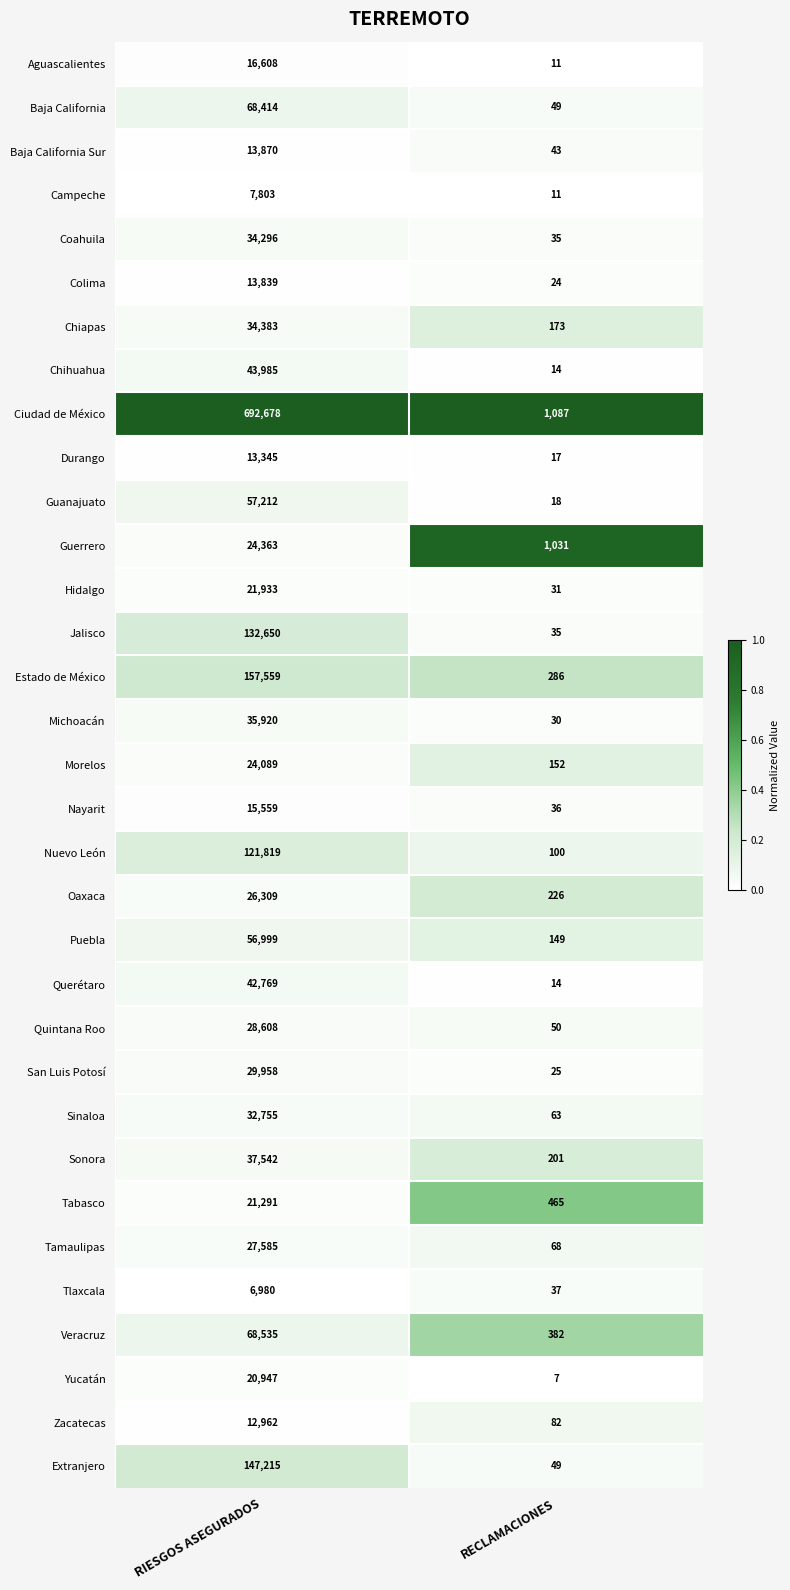

What is the difference between the maximum and minimum values in the Tabasco series?

20826